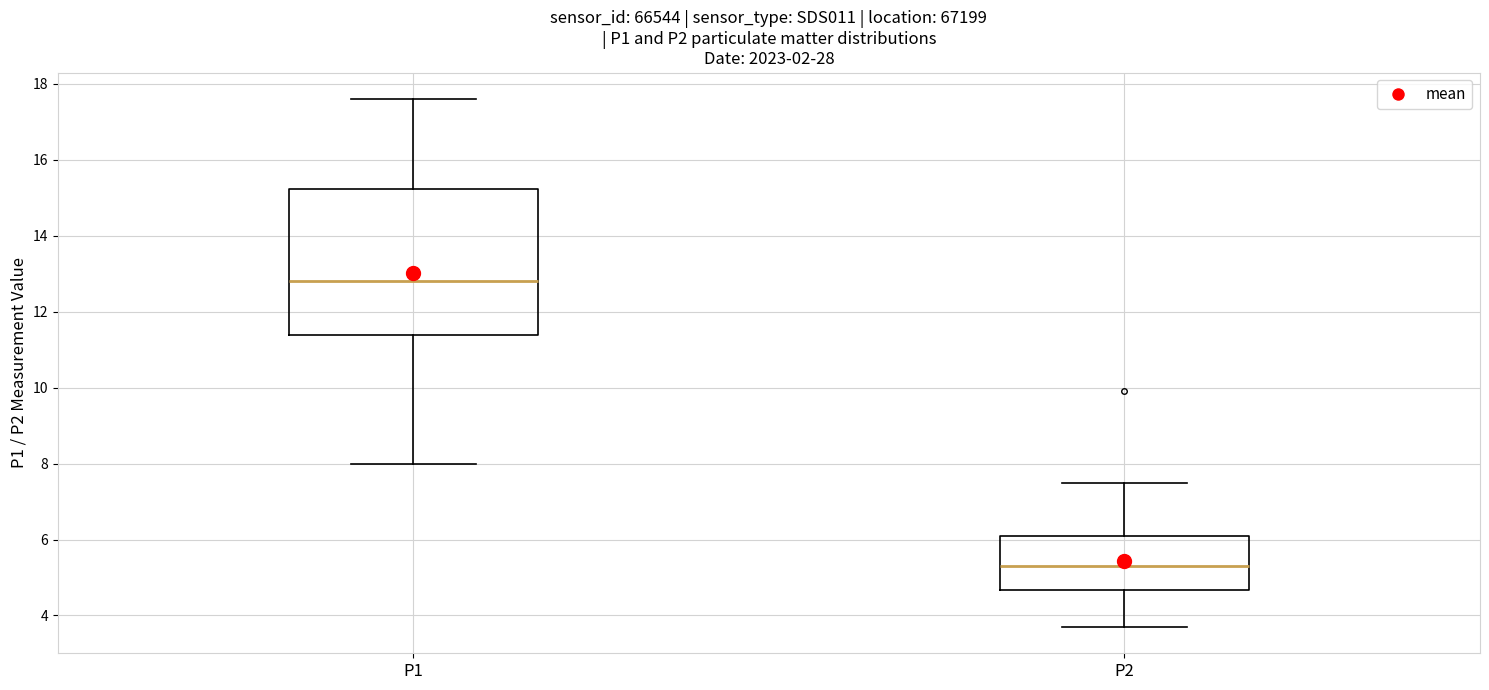

Comparing the boxes themselves (not the whiskers), which one is the tallest?

P1